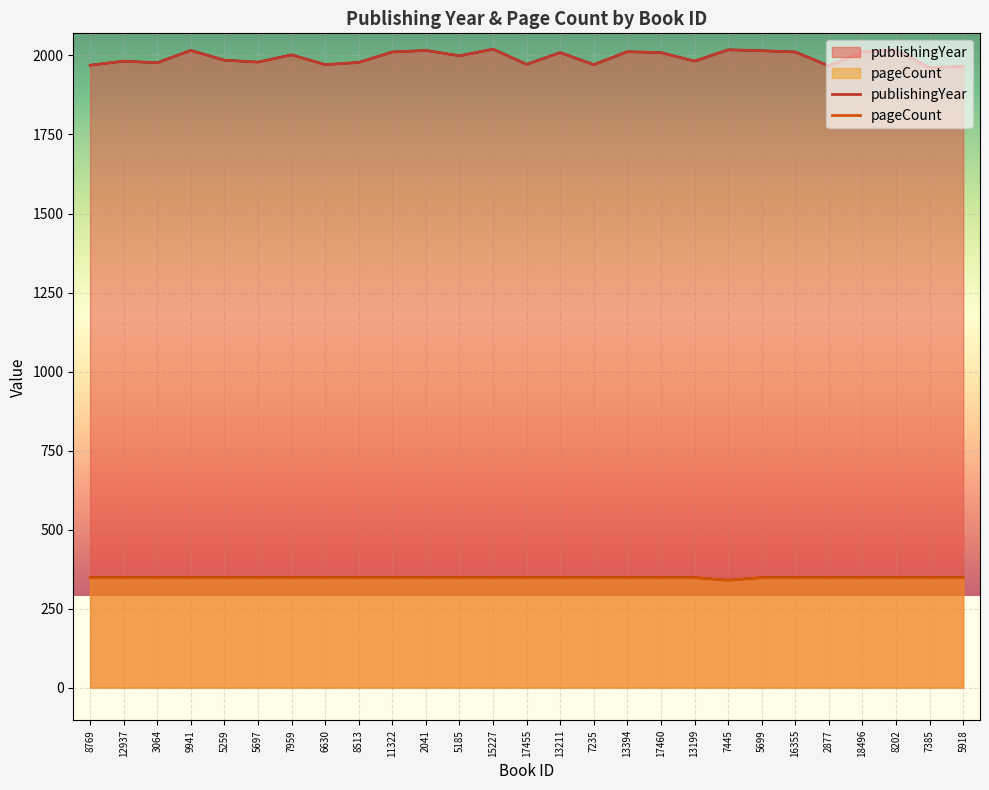

Which has a higher value, 8202 or 13394?

8202